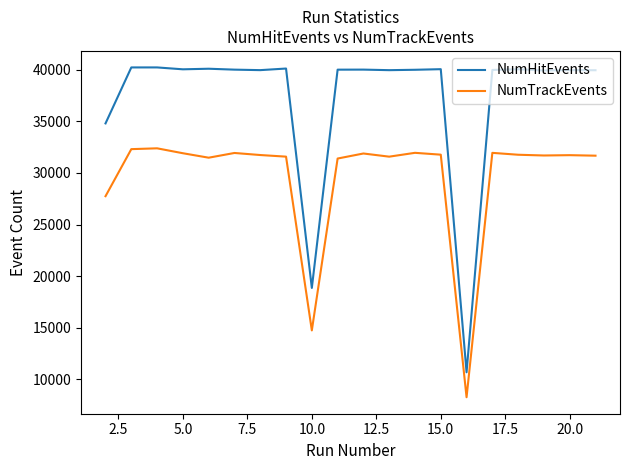

True or false: NumHitEvents and NumTrackEvents intersect in this chart.

False